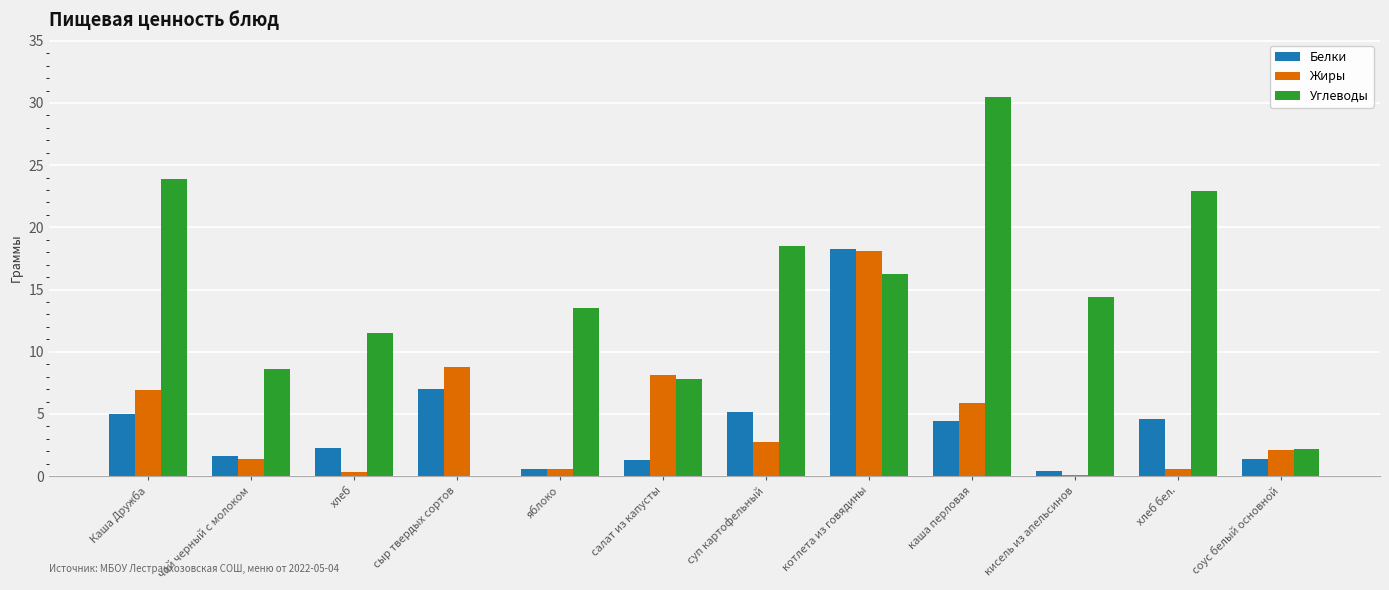

The value of Углеводы at хлеб бел. is 12.8. True or false?

False